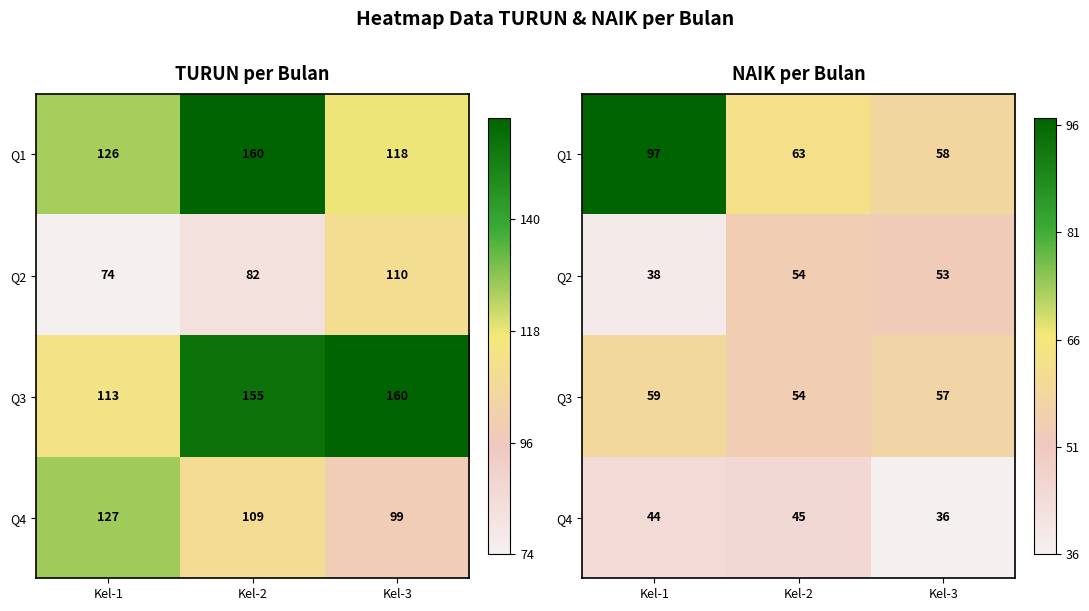

List the labels in order of Q4 value, smallest first.

Kel-3, Kel-1, Kel-2